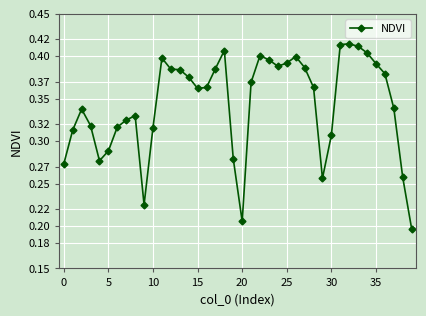

How many values are between 0 and 1?

40